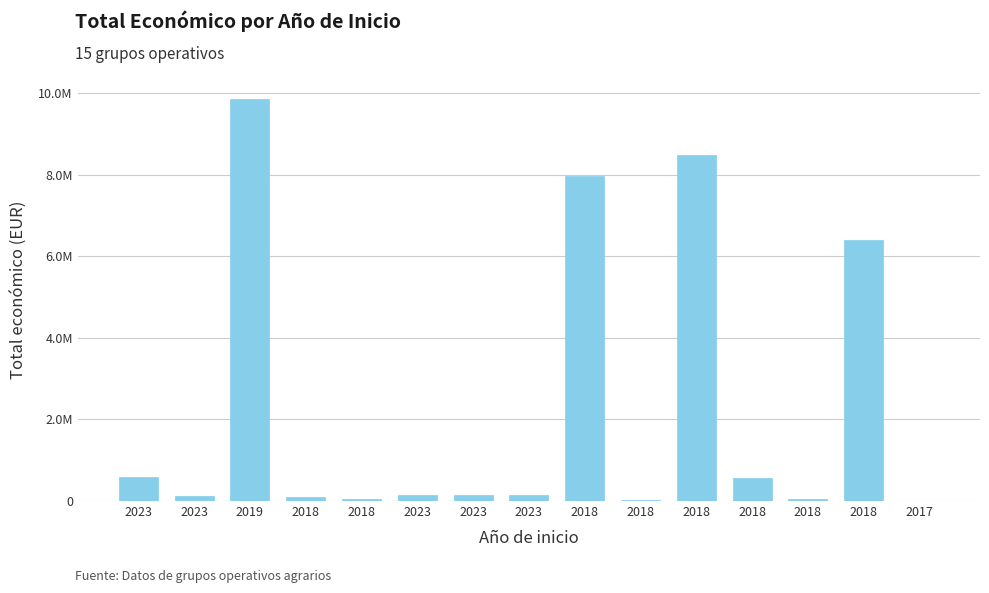

At which label does the data first exceed 150000?

2023